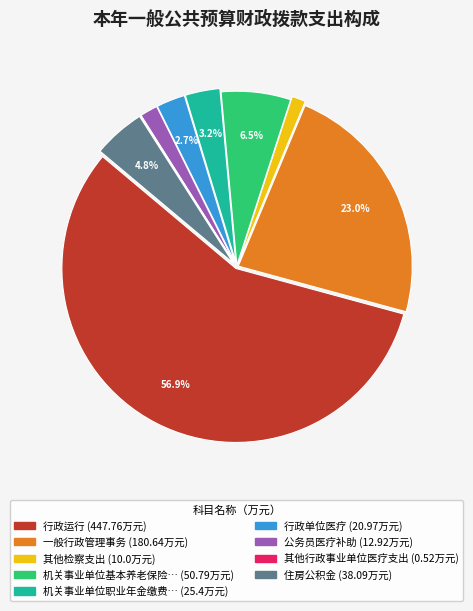

Does any single category account for the majority?

Yes